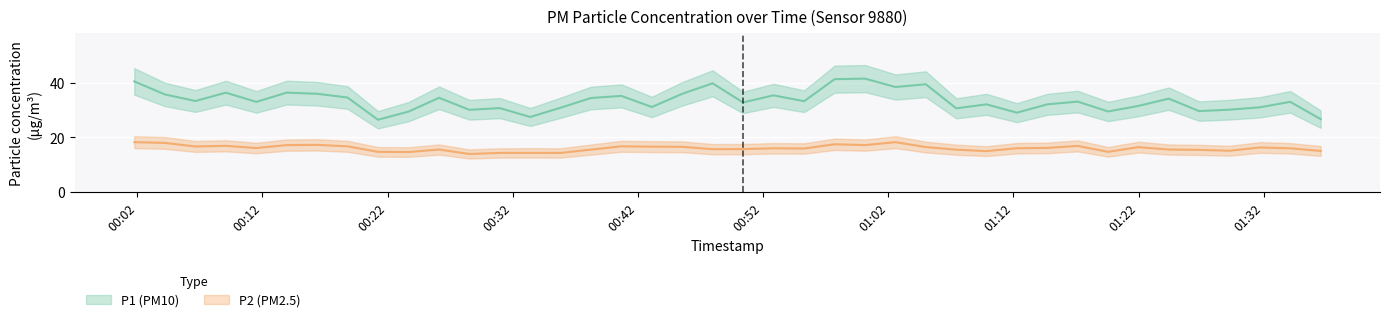

How many lines are shown in the chart?

2